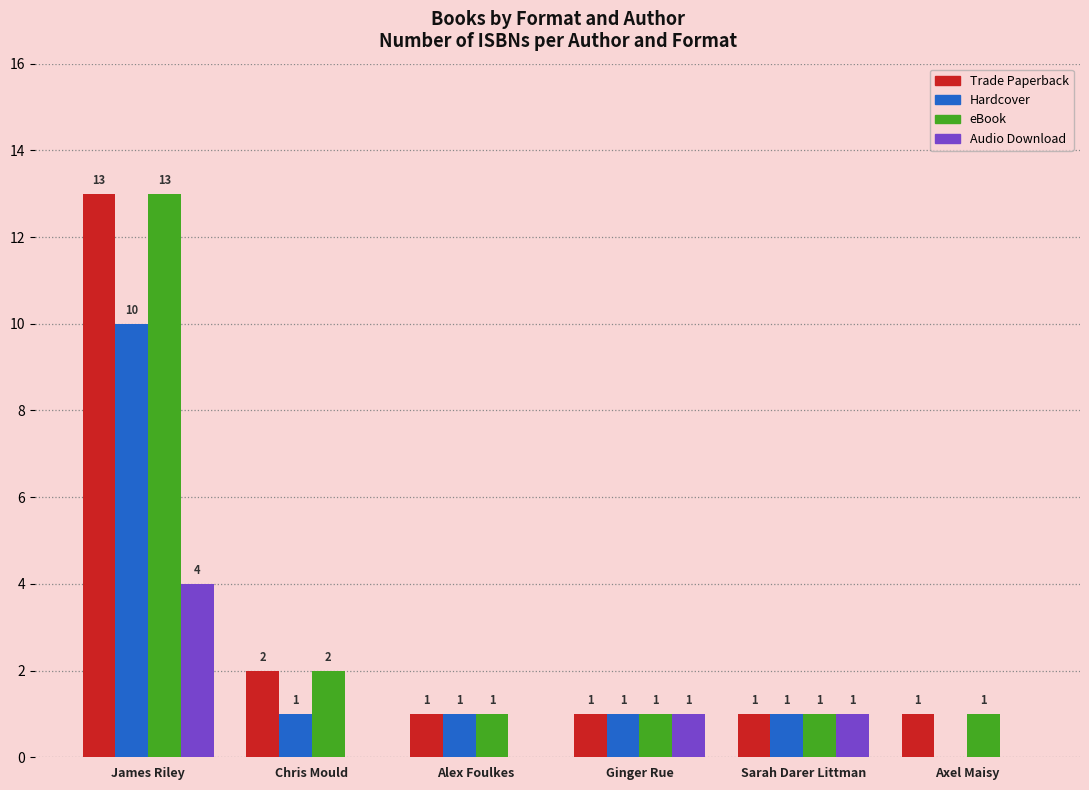

The eBook series shows 1 at Axel Maisy. True or false?

True